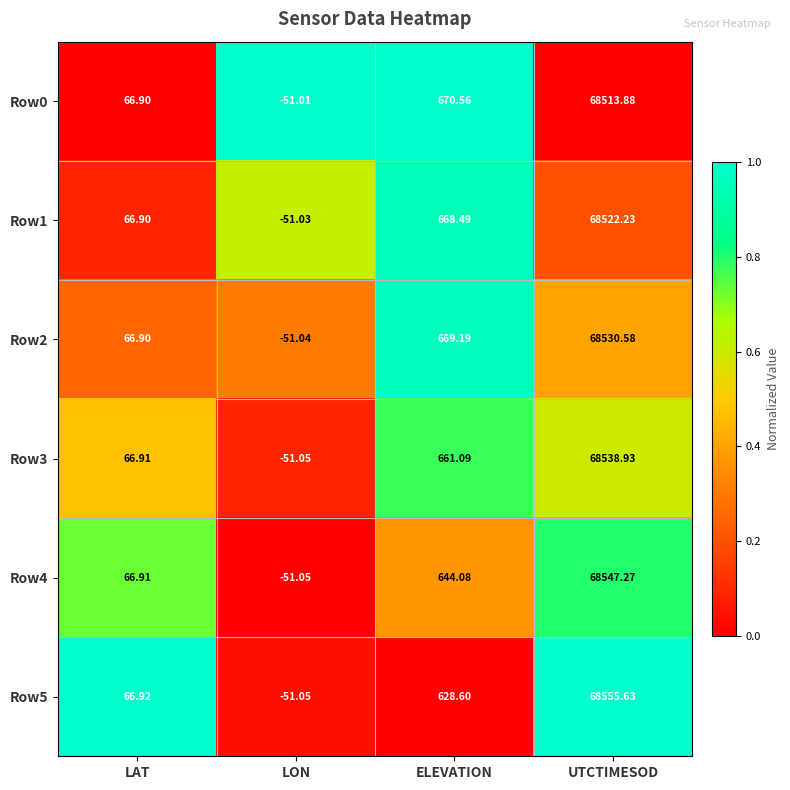

At which label does Row0 reach its minimum?

LON